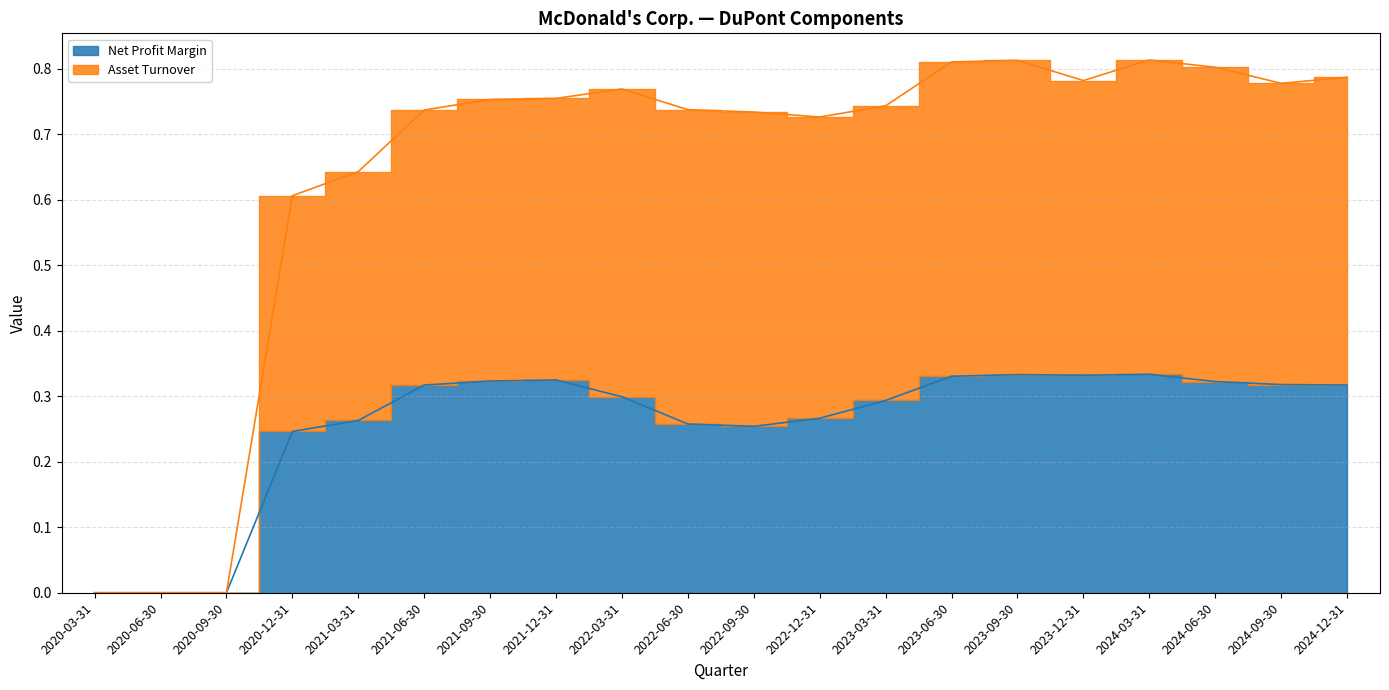

Between 2020-06-30 and 2020-03-31, which is larger?

2020-06-30